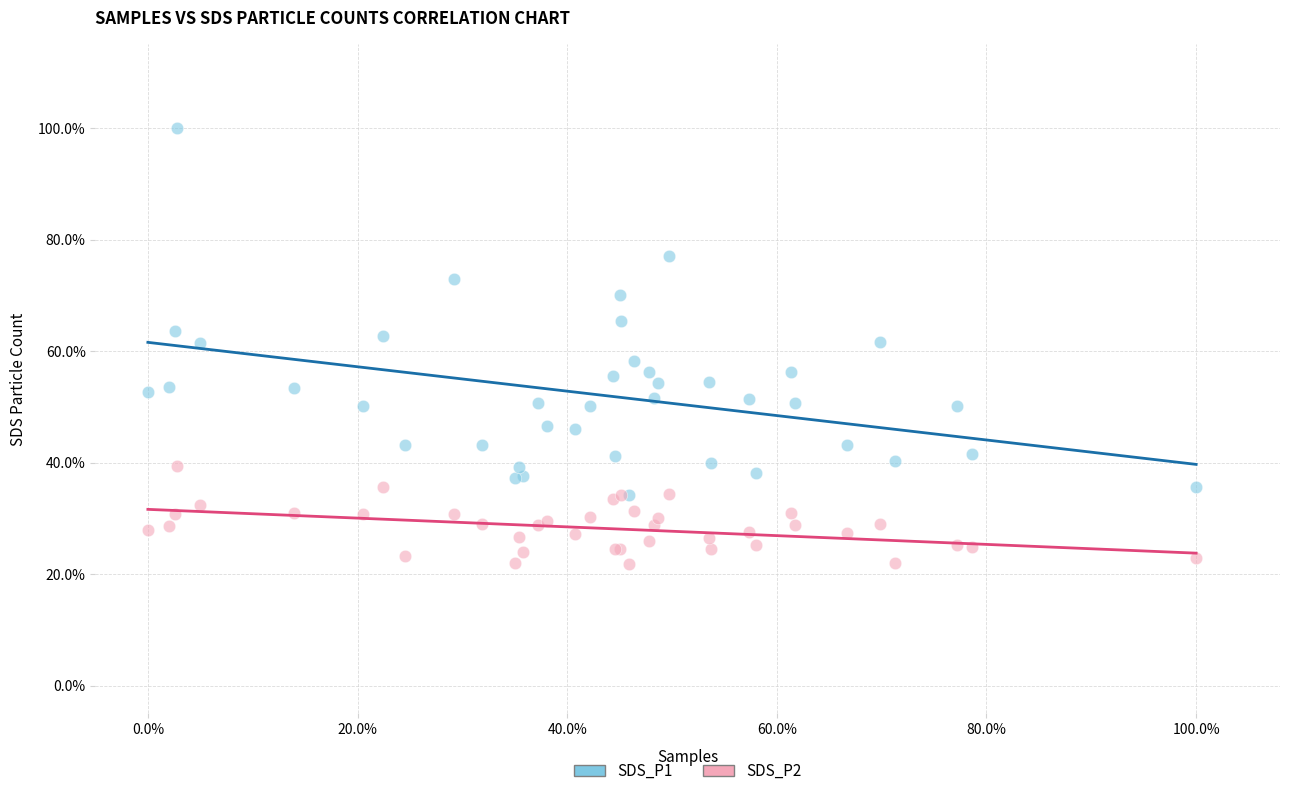

What are all the series names shown in the legend?

SDS_P1, SDS_P2